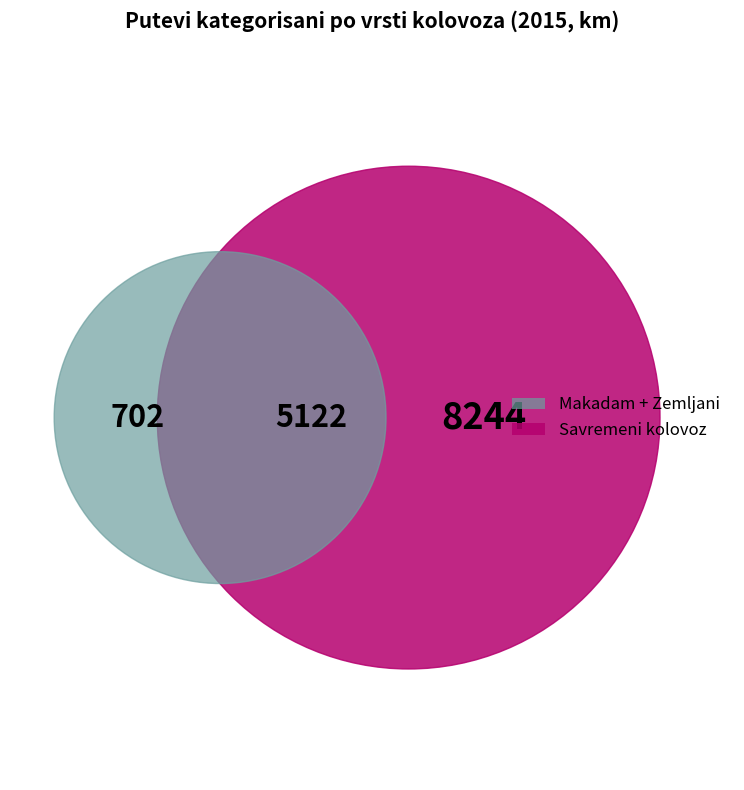

What is the change in value from Savremeni kolovoz to Zemljani?

-7542